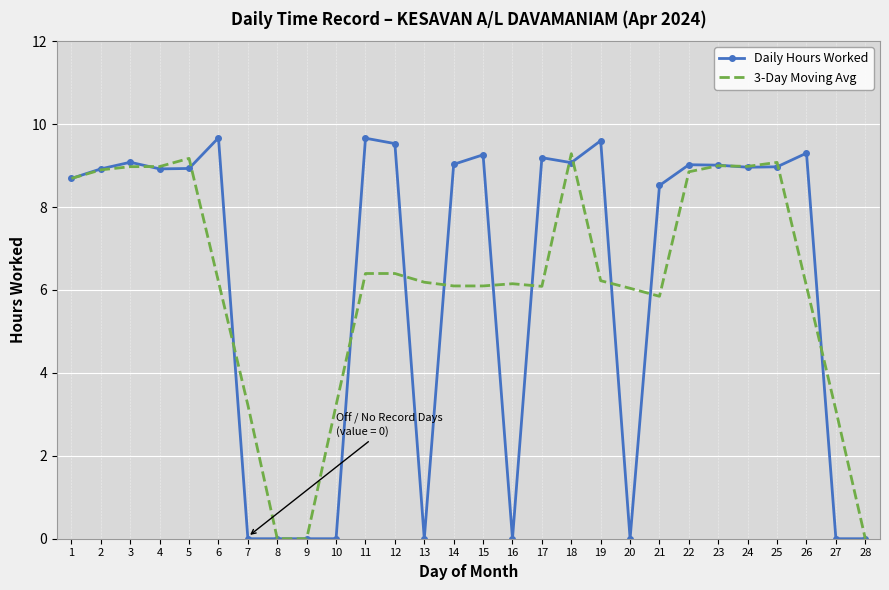

Is the value of Daily Hours Worked at 12 greater than the value of 3-Day Moving Avg at 23?

Yes